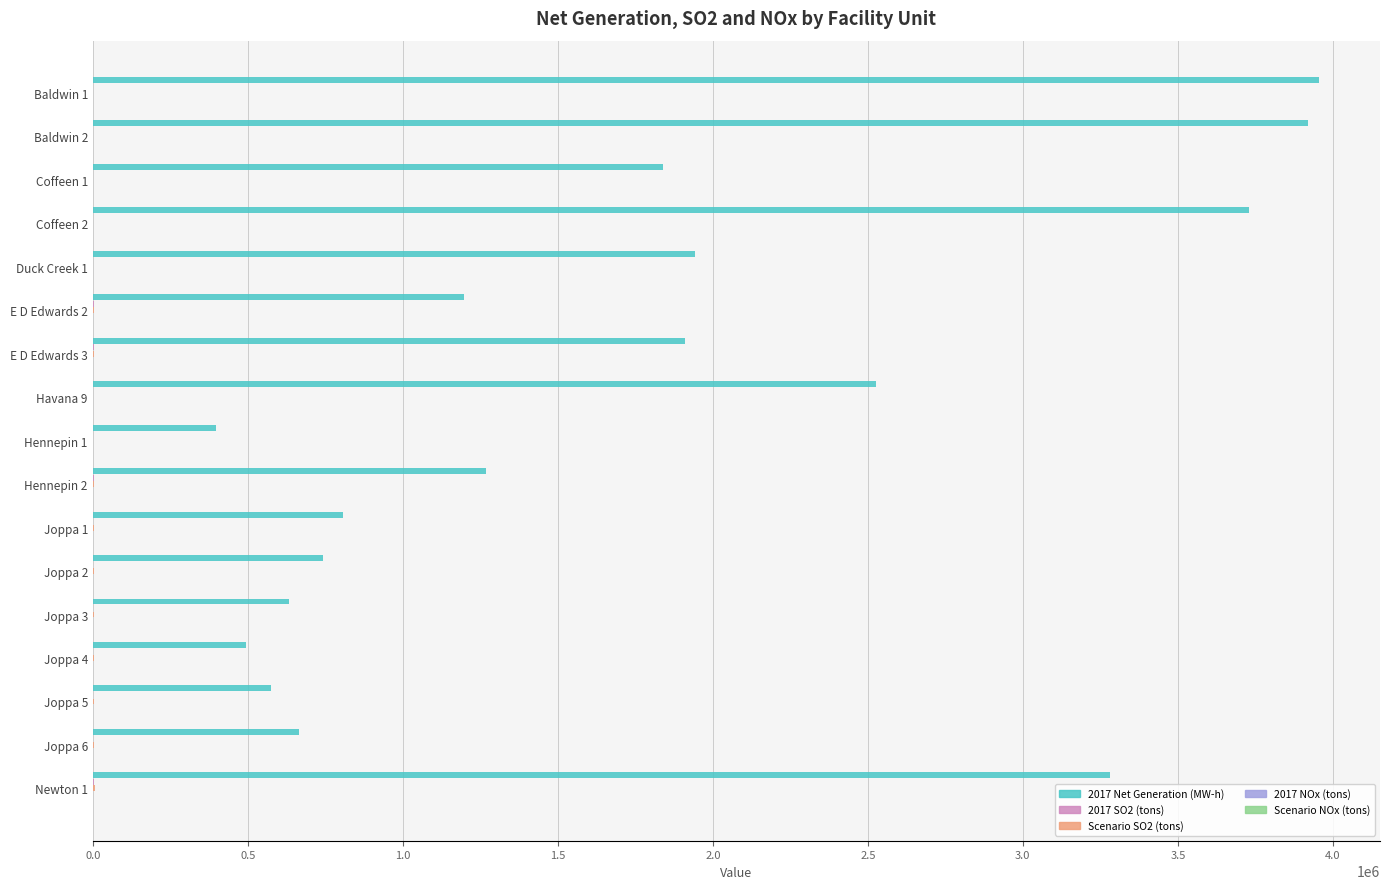

Which series has the largest total across all categories?

2017 Net Generation (MW-h)